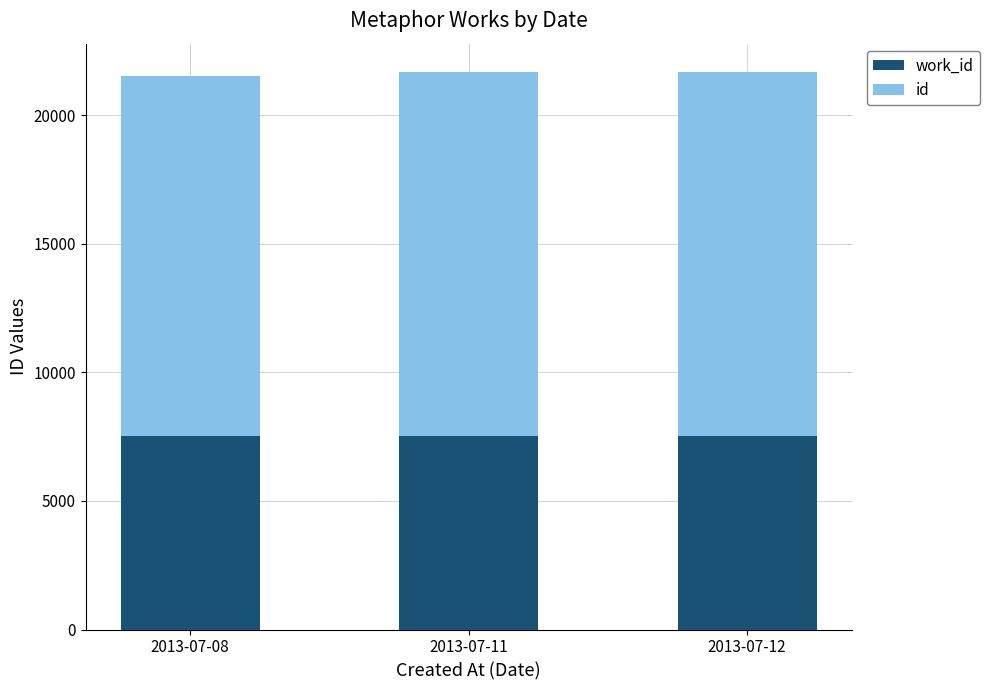

What is the difference between the second highest and minimum values in the id series?

149